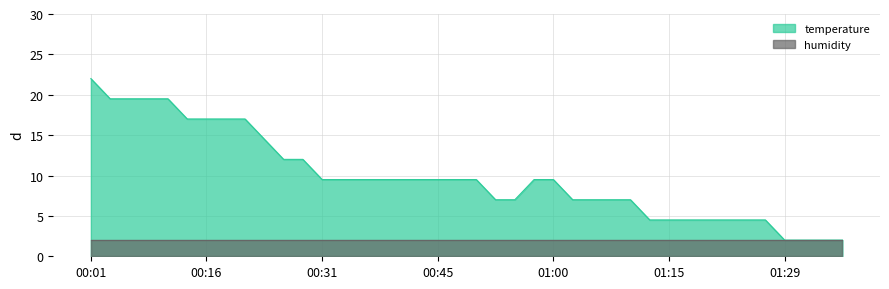

List the labels in order of value, largest first.

00:01, 00:04, 00:06, 00:09, 00:11, 00:14, 00:16, 00:19, 00:21, 00:23, 00:26, 00:28, 00:31, 00:33, 00:36, 00:38, 00:40, 00:43, 00:45, 00:48, 00:50, 00:58, 01:00, 00:53, 00:55, 01:02, 01:05, 01:07, 01:10, 01:12, 01:15, 01:17, 01:20, 01:22, 01:24, 01:27, 01:29, 01:32, 01:34, 01:37